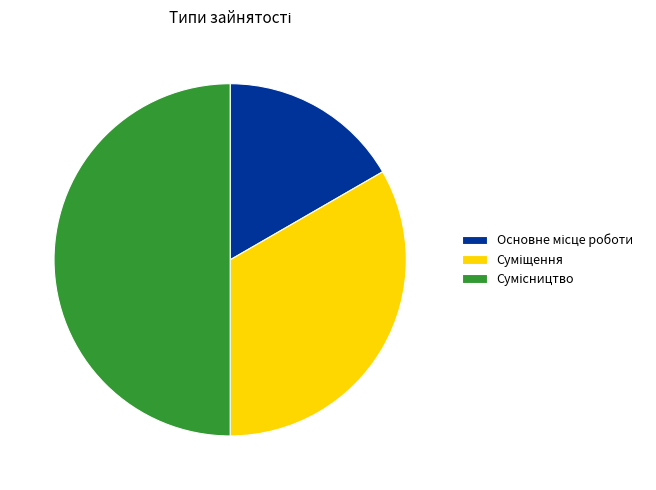

Which has a higher value, Сумісництво or Суміщення?

Сумісництво